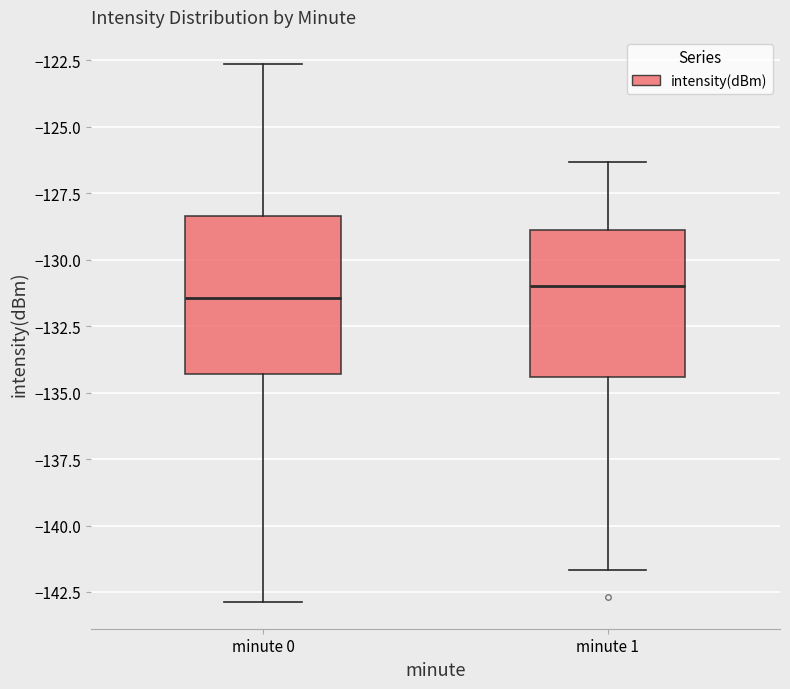

Reading left to right, read every box against the y-axis: the position of its median line, the range the box covers, and the ends of its whiskers. The values are not printed on the chart, so give them approximately, as read against the axis.

minute 0: median -131.5, box -134.5 to -128.5, whiskers -143.0 to -122.5
minute 1: median -131.0, box -134.5 to -129.0, whiskers -141.5 to -126.5